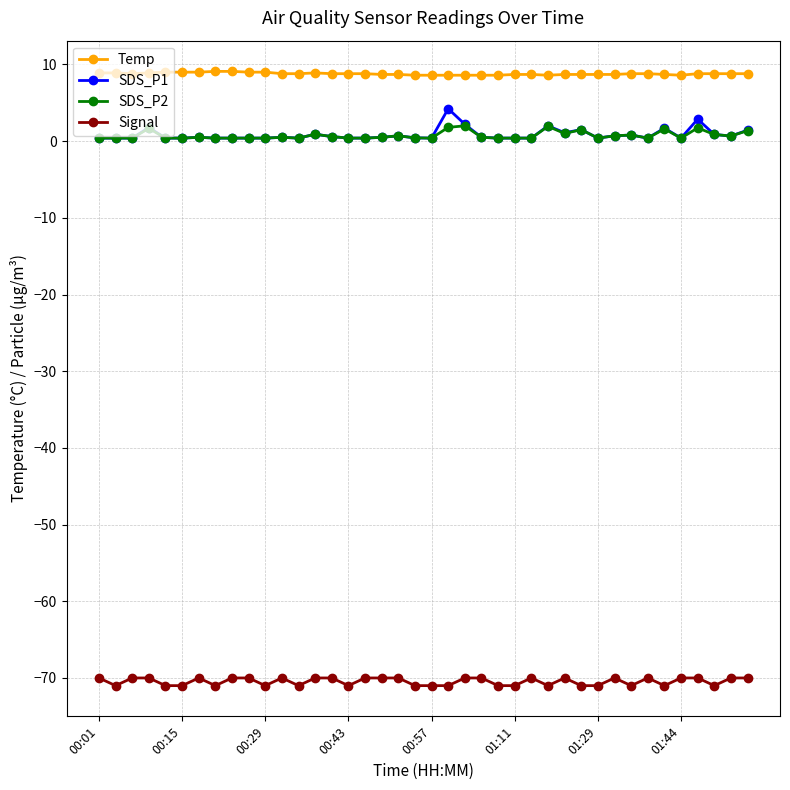

What is the value of the Temp point at the 2nd from the left?

8.9